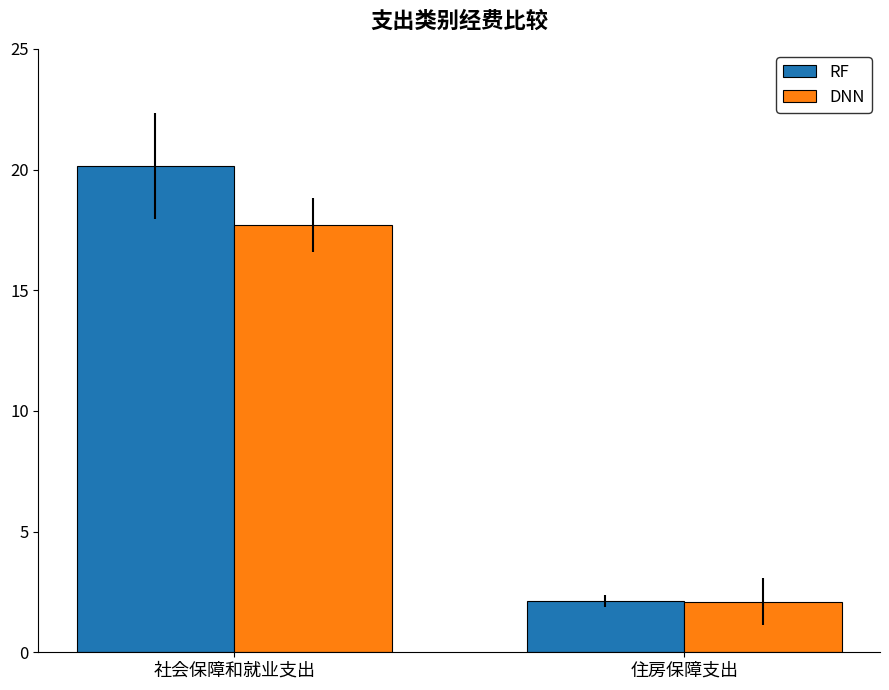

Where does the DNN series first go above 17?

社会保障和就业支出